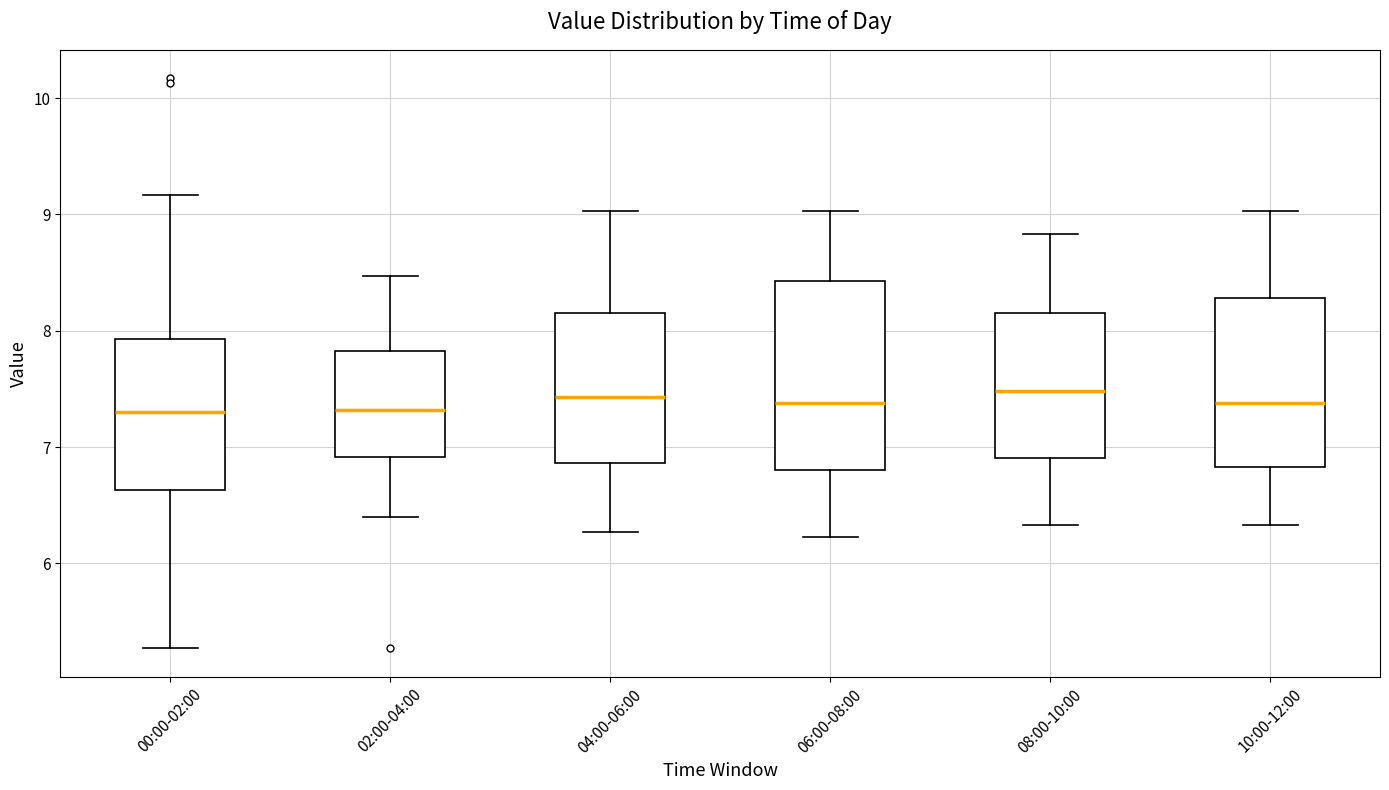

Reading left to right, read every box against the y-axis: the position of its median line, the range the box covers, and the ends of its whiskers. The values are not printed on the chart, so give them approximately, as read against the axis.

00:00-02:00: median 7.3, box 6.6 to 7.9, whiskers 5.3 to 9.2
02:00-04:00: median 7.3, box 6.9 to 7.8, whiskers 6.4 to 8.5
04:00-06:00: median 7.4, box 6.9 to 8.2, whiskers 6.3 to 9.0
06:00-08:00: median 7.4, box 6.8 to 8.4, whiskers 6.2 to 9.0
08:00-10:00: median 7.5, box 6.9 to 8.2, whiskers 6.3 to 8.8
10:00-12:00: median 7.4, box 6.8 to 8.3, whiskers 6.3 to 9.0